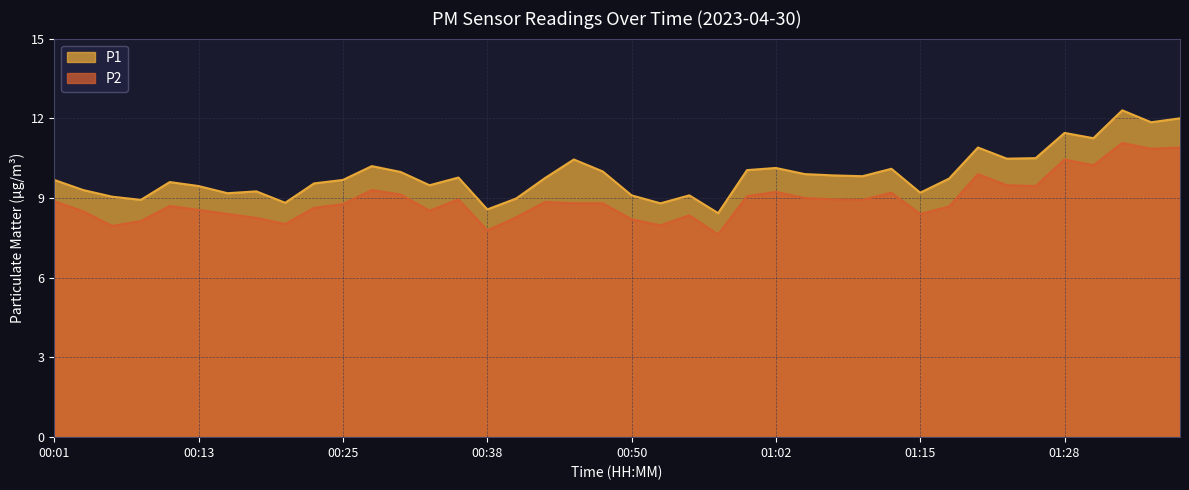

Which series has the largest range (max minus min)?

P1